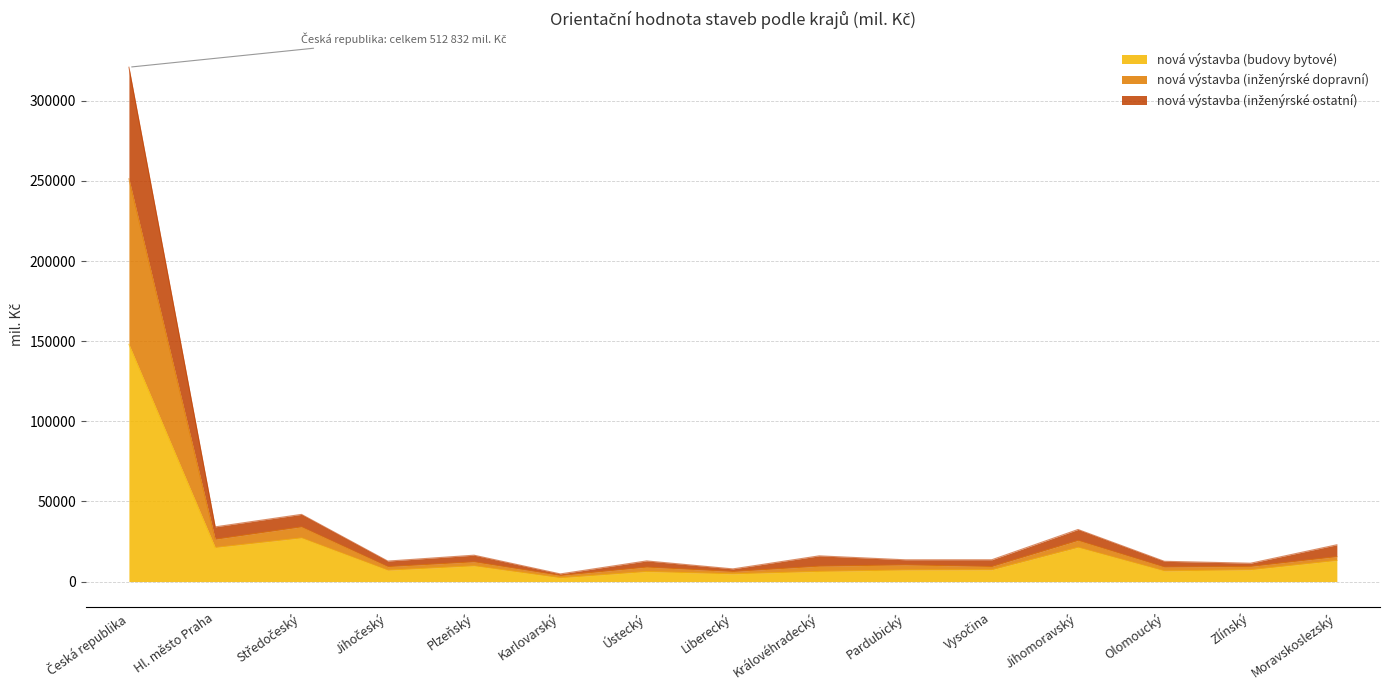

What is the label of the 4th point from the left?

Jihočeský